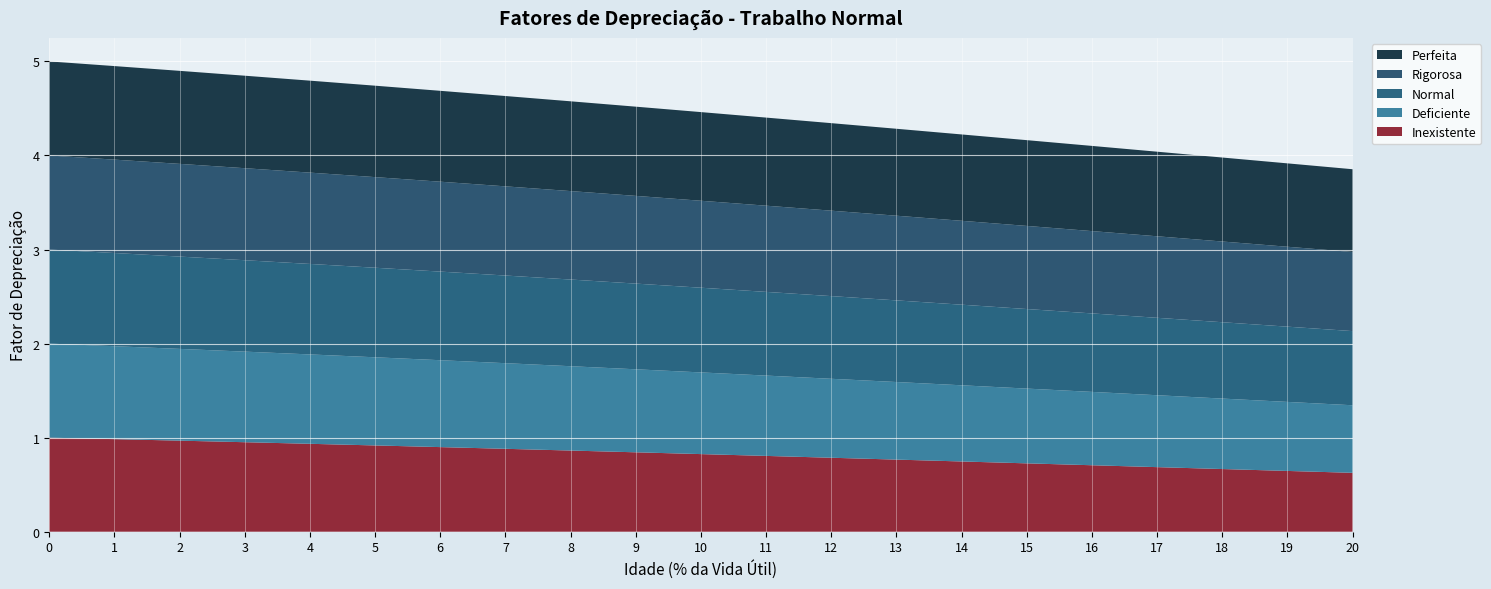

Reading left to right, list all the values displayed in this chart.

Inexistente: 1.0	1.0	1.0	1.0	0.9	0.9	0.9	0.9	0.9	0.8	0.8	0.8	0.8	0.8	0.7	0.7	0.7	0.7	0.7	0.6	0.6
Deficiente: 1.0	1.0	1.0	1.0	1.0	0.9	0.9	0.9	0.9	0.9	0.9	0.9	0.8	0.8	0.8	0.8	0.8	0.8	0.7	0.7	0.7
Normal: 1.0	1.0	1.0	1.0	1.0	1.0	0.9	0.9	0.9	0.9	0.9	0.9	0.9	0.9	0.9	0.8	0.8	0.8	0.8	0.8	0.8
Rigorosa: 1.0	1.0	1.0	1.0	1.0	1.0	1.0	0.9	0.9	0.9	0.9	0.9	0.9	0.9	0.9	0.9	0.9	0.9	0.9	0.8	0.8
Perfeita: 1.0	1.0	1.0	1.0	1.0	1.0	1.0	1.0	1.0	0.9	0.9	0.9	0.9	0.9	0.9	0.9	0.9	0.9	0.9	0.9	0.9